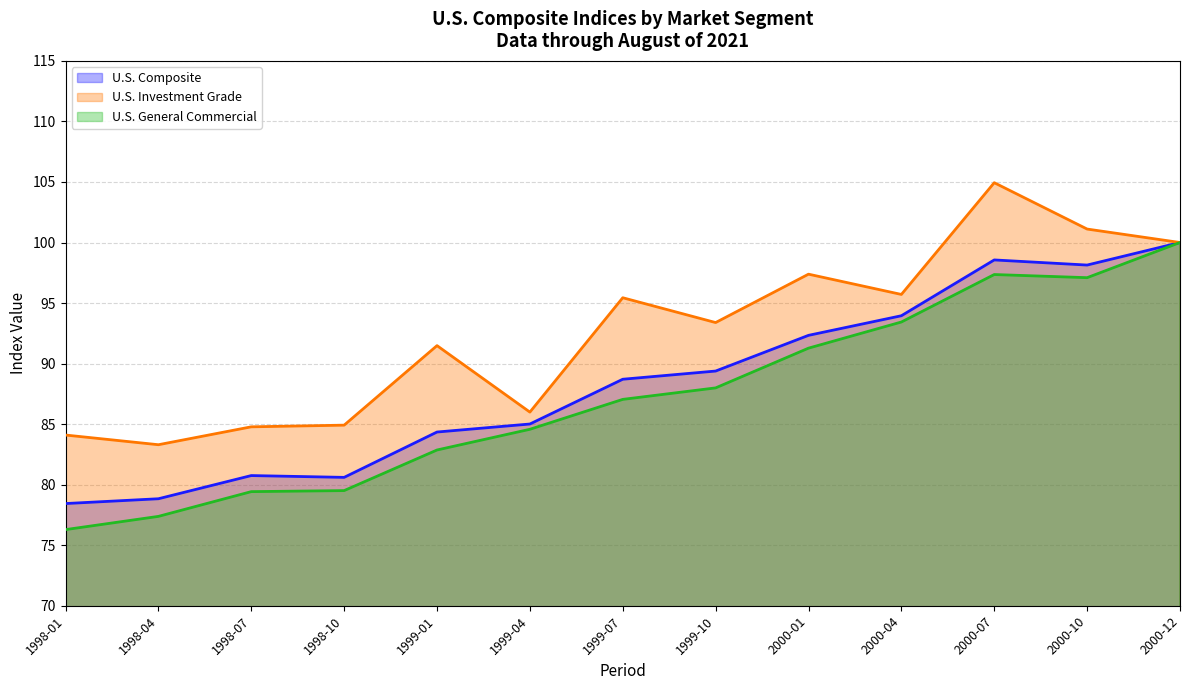

Reading left to right, extract all data points from this chart.

U.S. Composite: 1998-01=78.4	1998-04=78.8	1998-07=80.8	1998-10=80.6	1999-01=84.3	1999-04=85.0	1999-07=88.7	1999-10=89.4	2000-01=92.3	2000-04=94.0	2000-07=98.6	2000-10=98.1	2000-12=100.0
U.S. Investment Grade: 1998-01=84.1	1998-04=83.3	1998-07=84.8	1998-10=84.9	1999-01=91.5	1999-04=86.0	1999-07=95.4	1999-10=93.4	2000-01=97.4	2000-04=95.7	2000-07=104.9	2000-10=101.1	2000-12=100.0
U.S. General Commercial: 1998-01=76.3	1998-04=77.4	1998-07=79.4	1998-10=79.5	1999-01=82.9	1999-04=84.6	1999-07=87.0	1999-10=88.0	2000-01=91.3	2000-04=93.4	2000-07=97.4	2000-10=97.1	2000-12=100.0